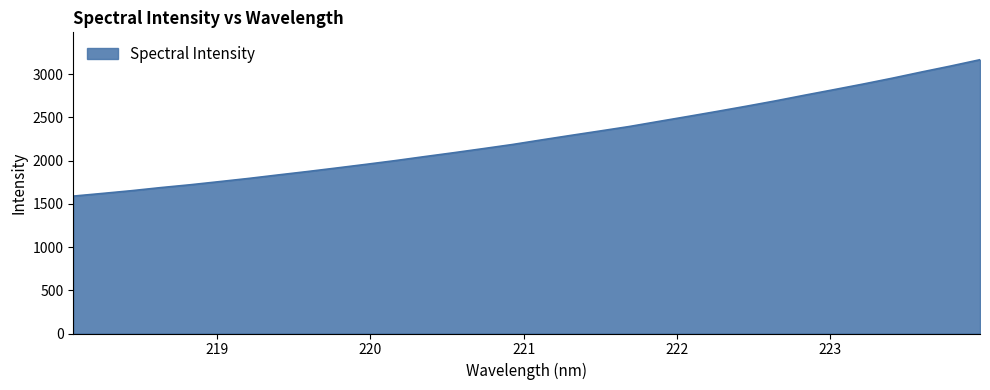

How many lines are shown in the chart?

1